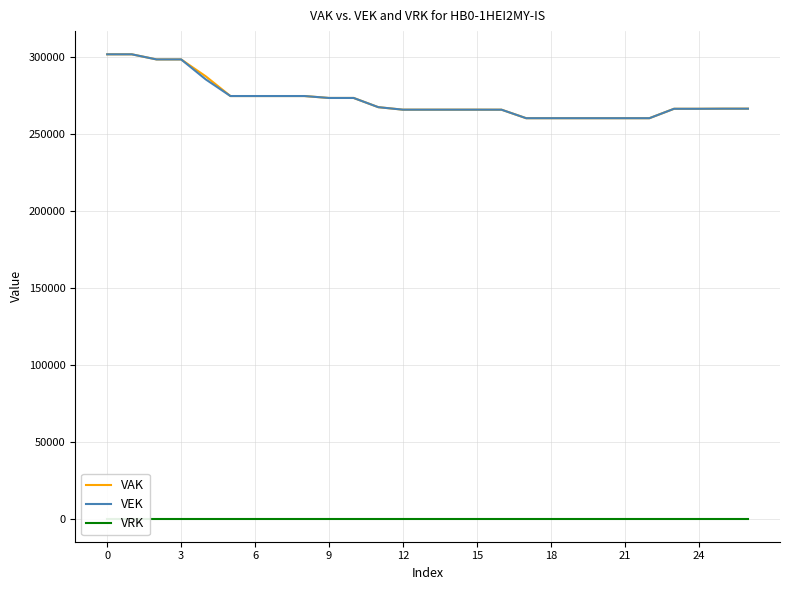

Which series has the largest range (max minus min)?

VAK